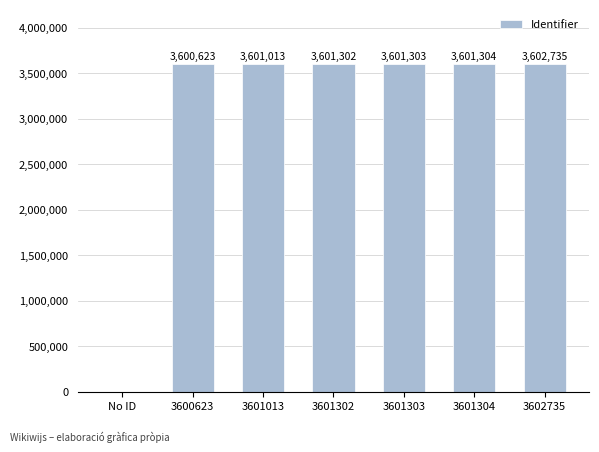

The chart shows a value of 777023 at 3600623. True or false?

False